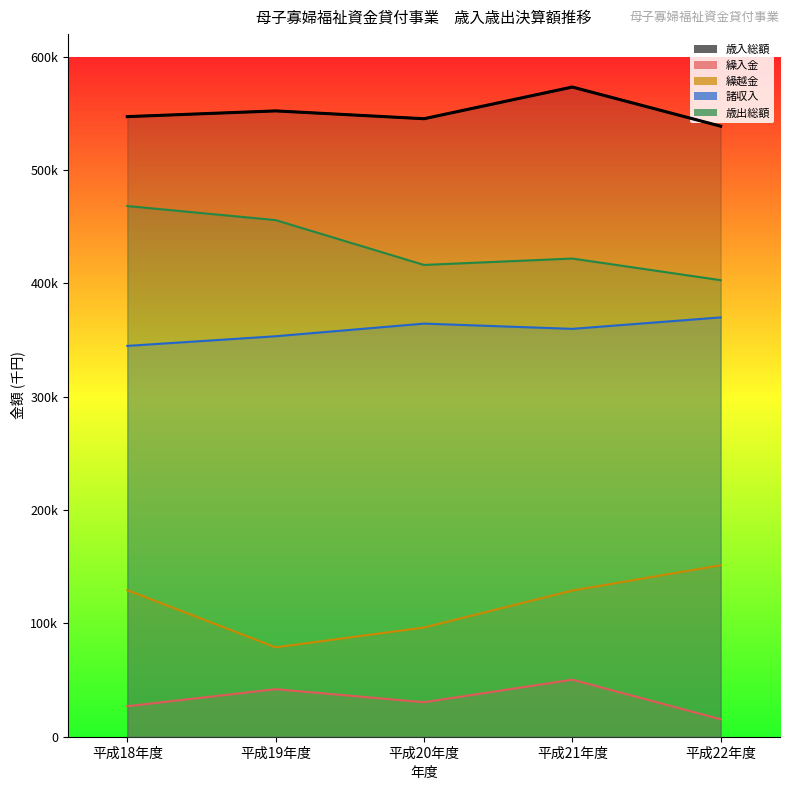

True or false: 歳出総額 and 歳入総額 intersect in this chart.

False